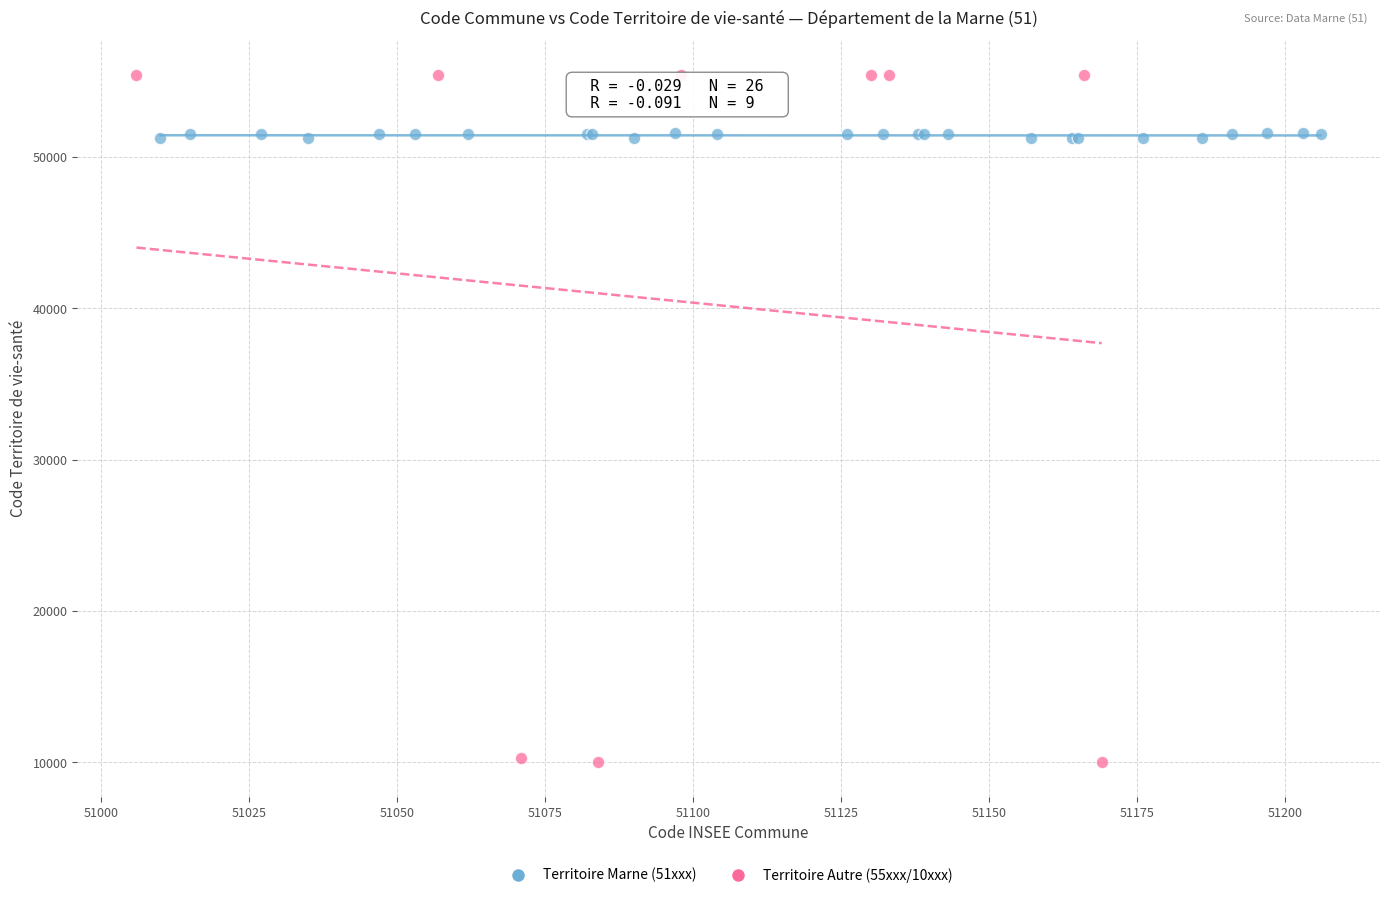

What are all the series names shown in the legend?

Territoire Marne (51xxx), Territoire Autre (55xxx/10xxx)